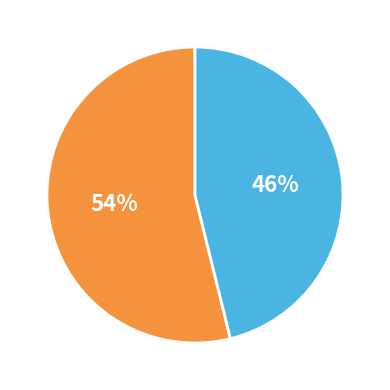

Is there any slice that represents more than half of the pie?

Yes